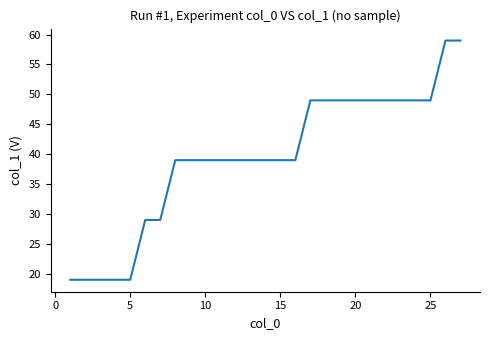

What is the difference between the maximum and minimum values?

40